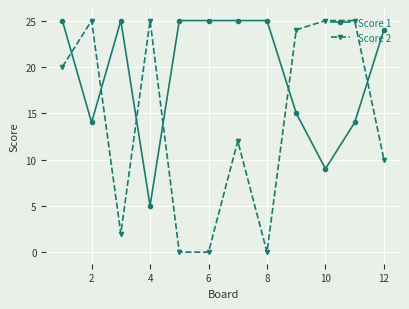

Which series has the largest total across all categories?

Score 1